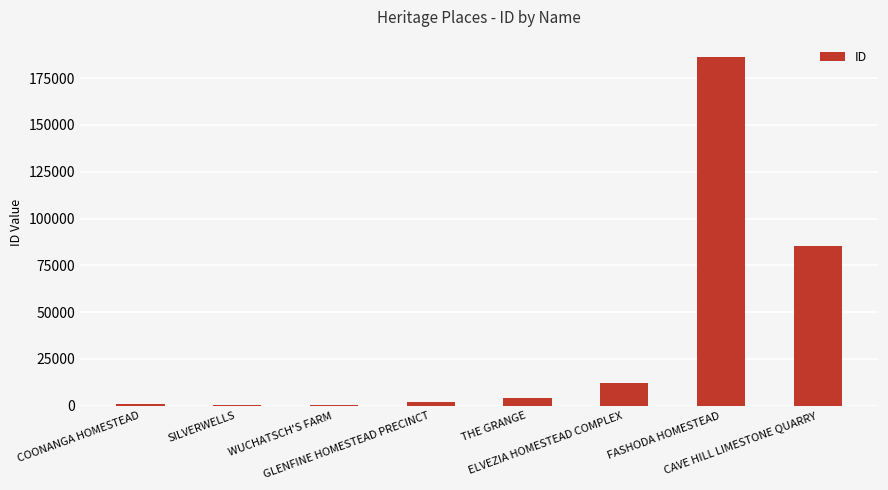

Does the chart contain stacked bars?

No